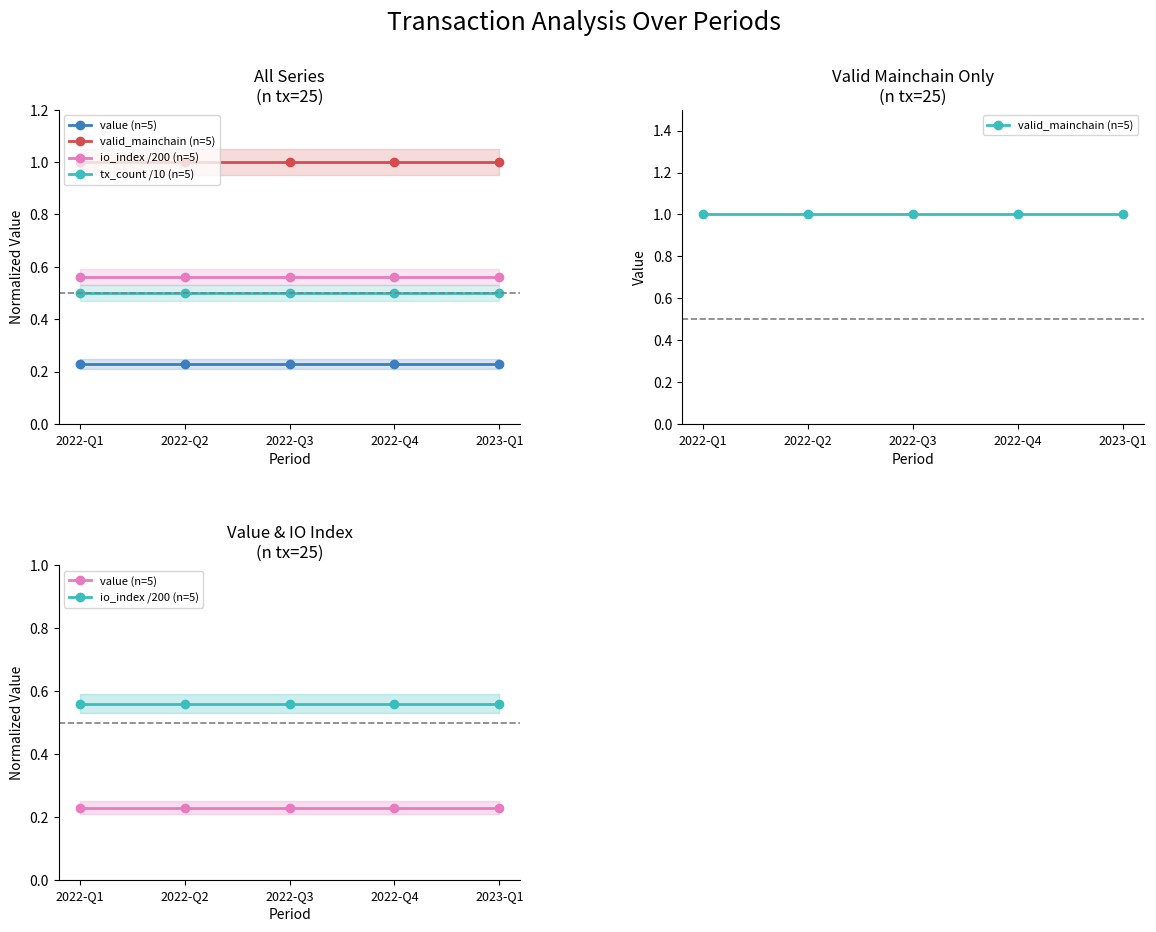

True or false: valid_mainchain (n=5) and tx_count /10 (n=5) cross at least once.

False